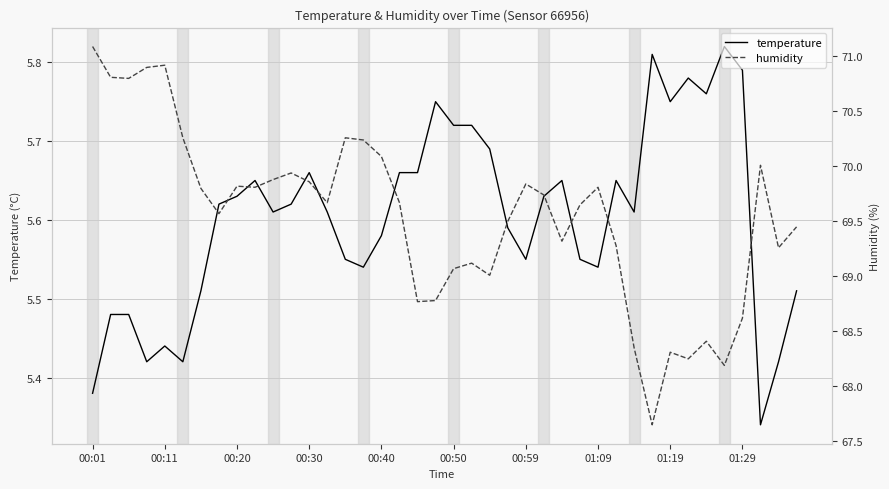

Is it true that temperature equals 2.4 at 00:20?

False